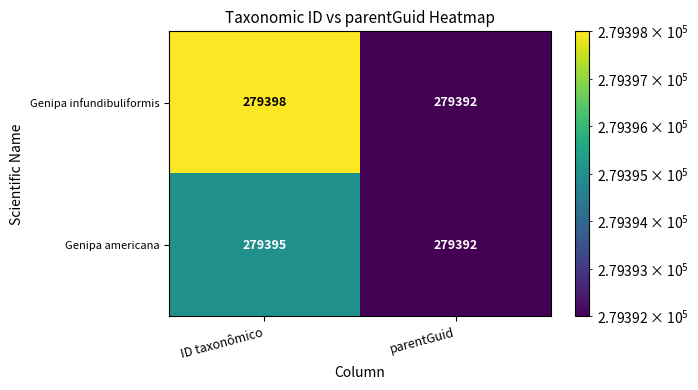

Reading right to left, list all the values displayed in this chart.

Genipa infundibuliformis: parentGuid=279392	ID taxonômico=279398
Genipa americana: parentGuid=279392	ID taxonômico=279395